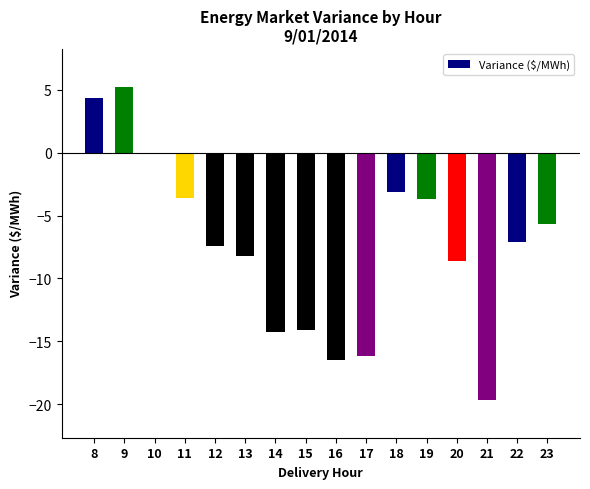

What is the sum of the values at 11 and 18?

-6.8